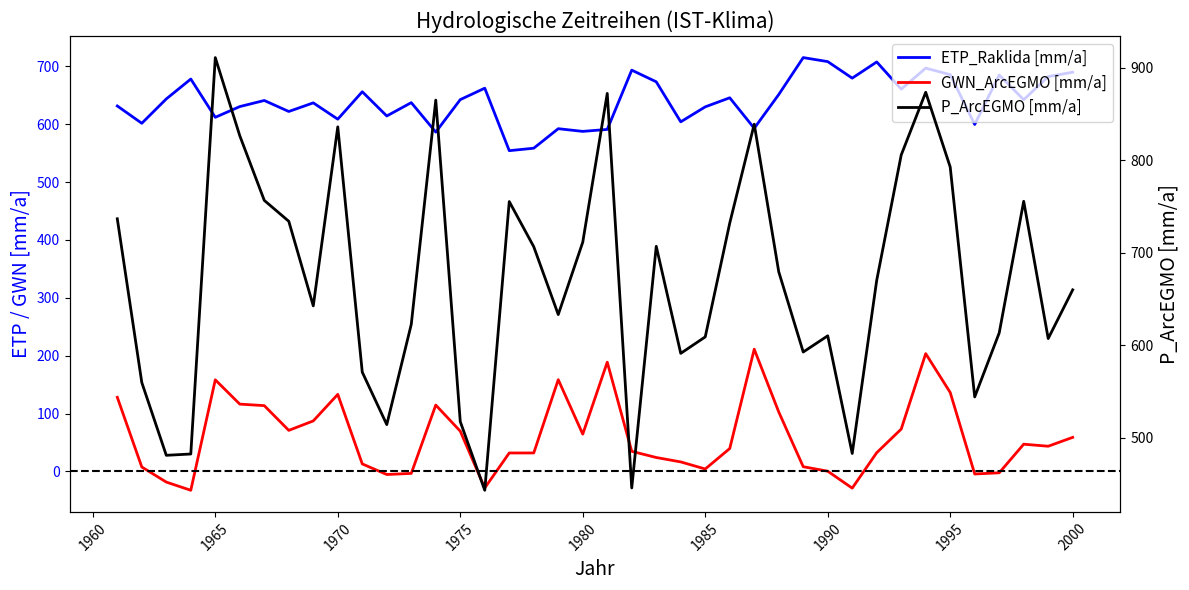

What is the difference between the maximum and minimum values in the ETP_Raklida [mm/a] series?

160.9